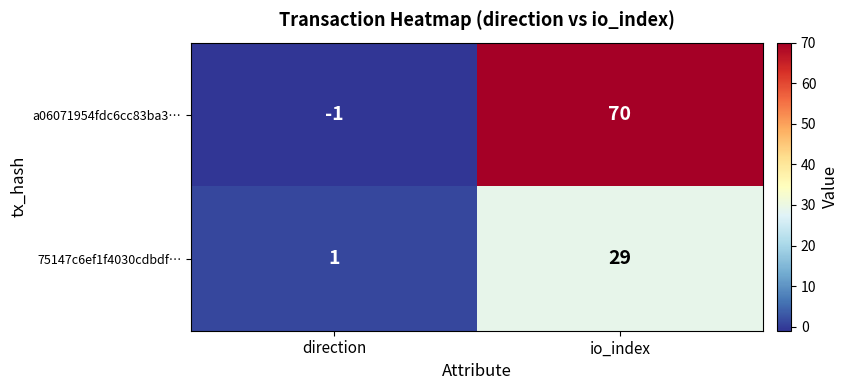

The value of a06071954fdc6cc83ba3… at io_index is 70. True or false?

True